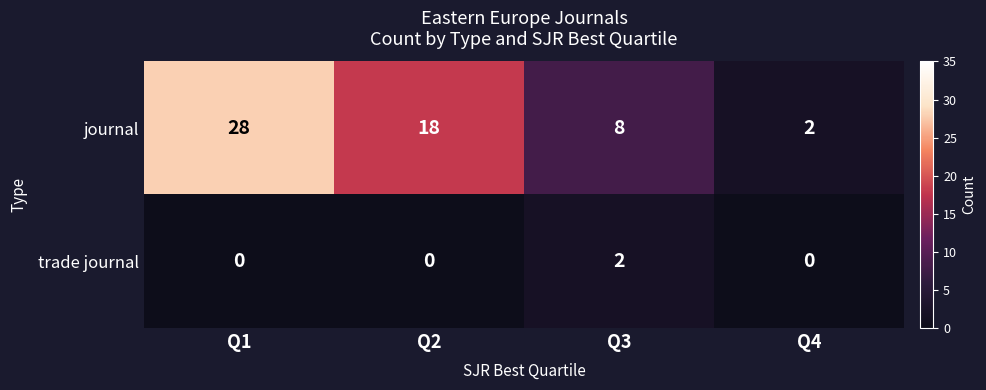

Between Q1 and Q4, which series saw the biggest shift?

journal